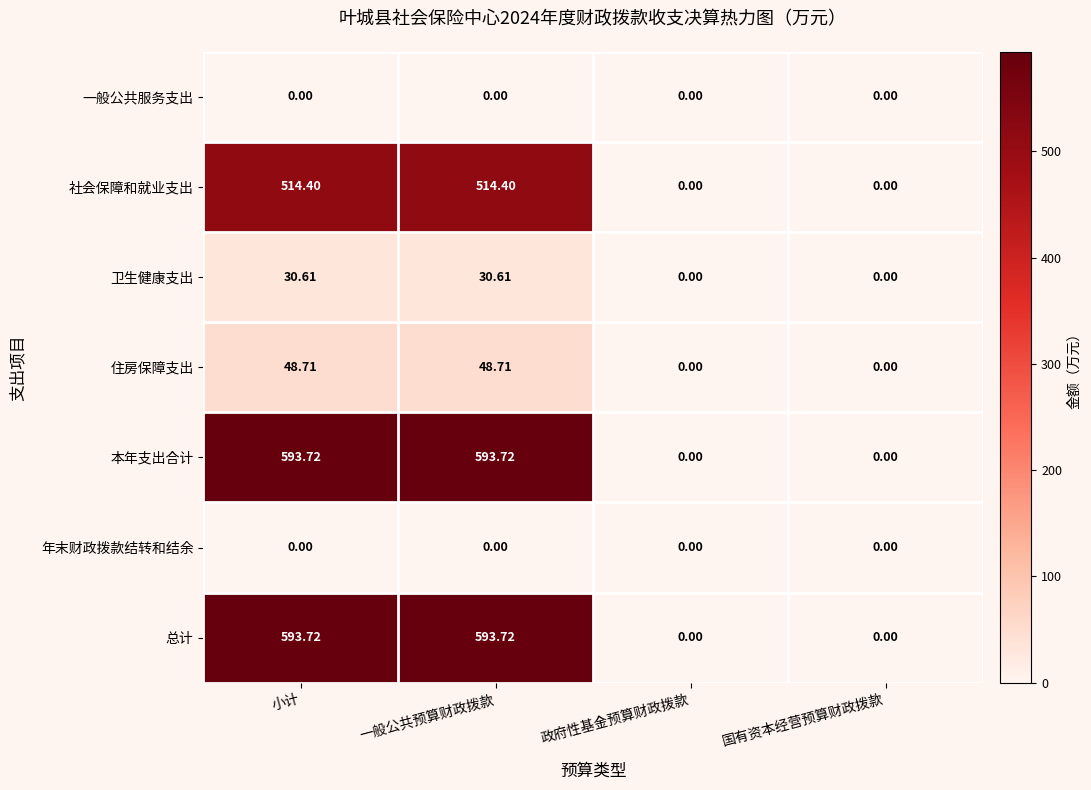

Which series changed the most between 一般公共预算财政拨款 and 政府性基金预算财政拨款?

本年支出合计